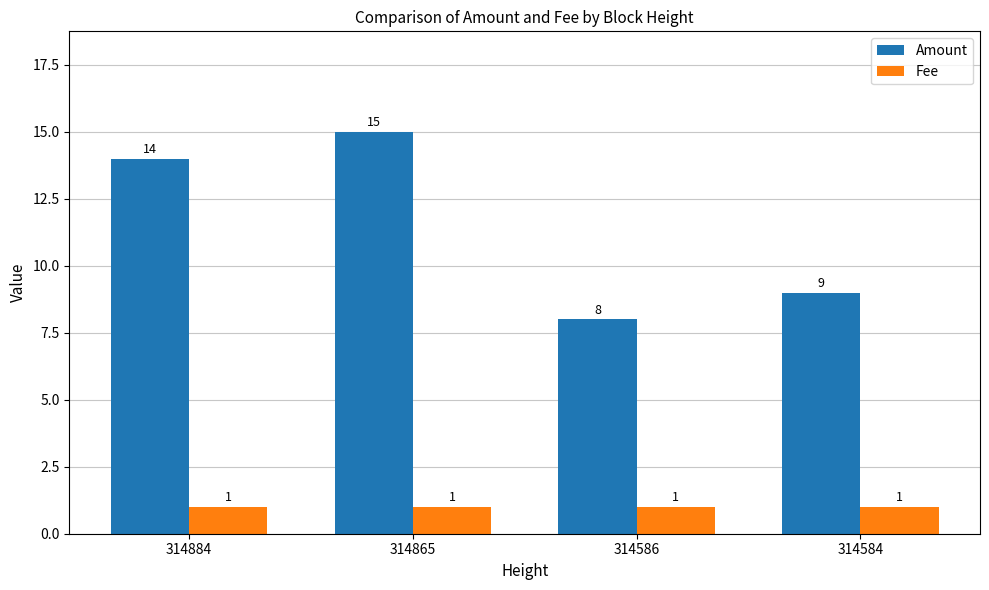

Which series has the widest spread of values?

Amount